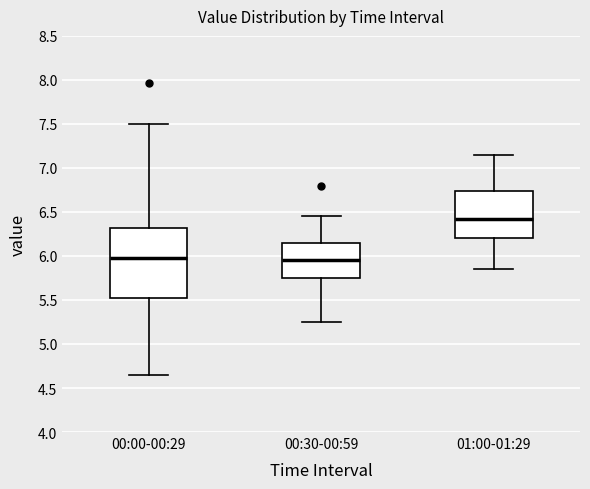

Where does the lower whisker of the box for 01:00-01:29 end on the y-axis? The values are not printed on the chart, so give them approximately, as read against the axis.

5.85